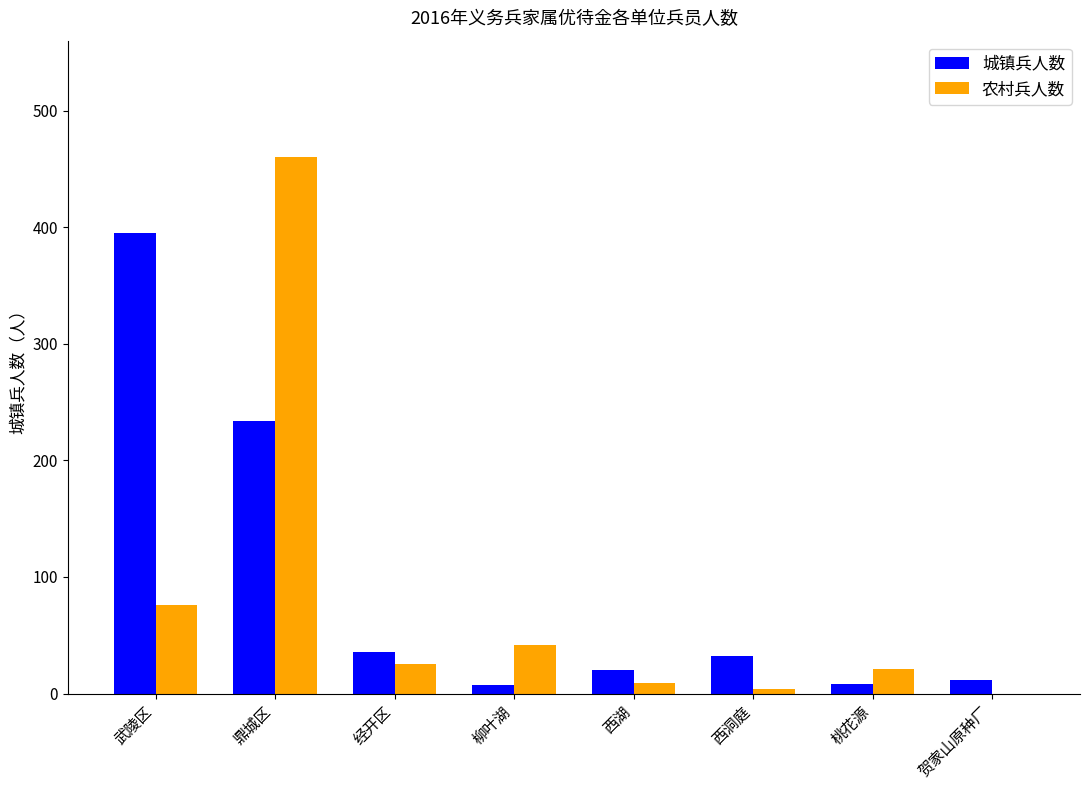

What is the sum of all 农村兵人数 values?

637